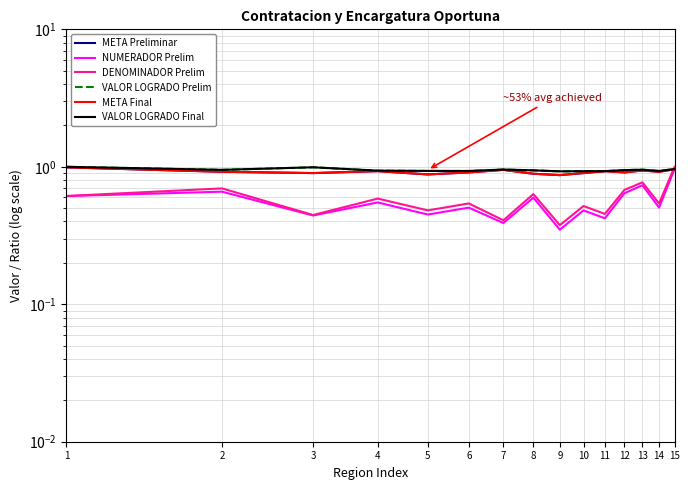

How many times do META Final and NUMERADOR Prelim cross each other?

1